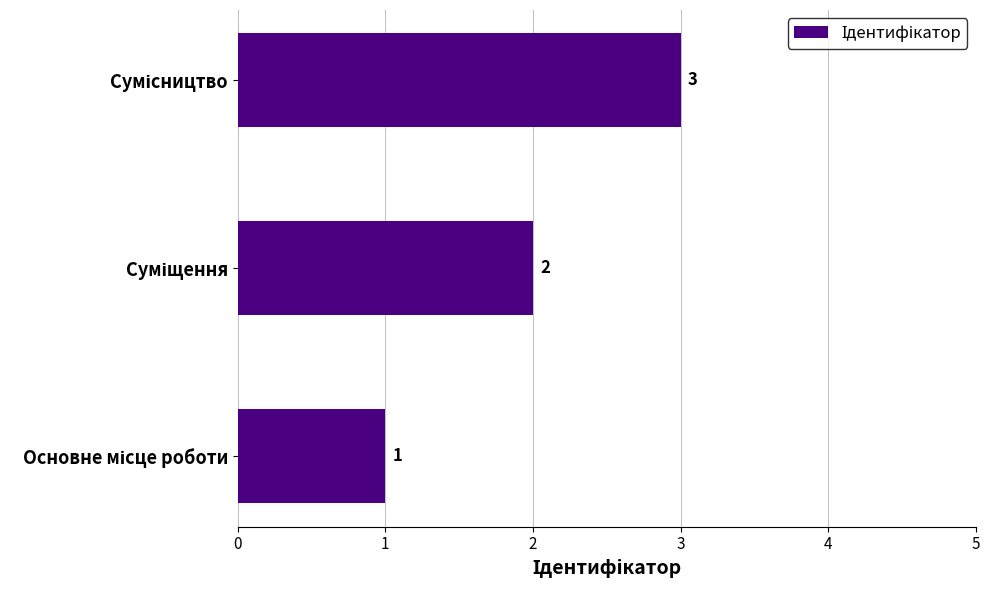

What is the difference between the maximum and minimum values?

2